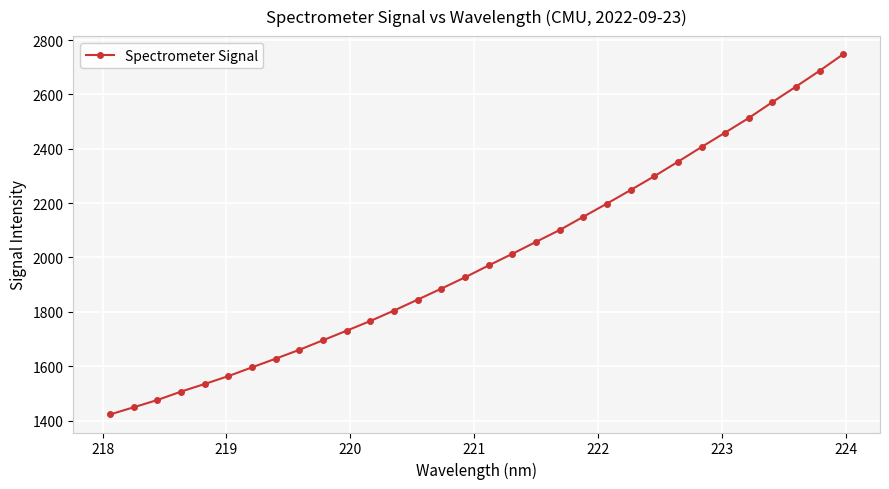

Does the chart display data point markers on the line(s)?

Yes